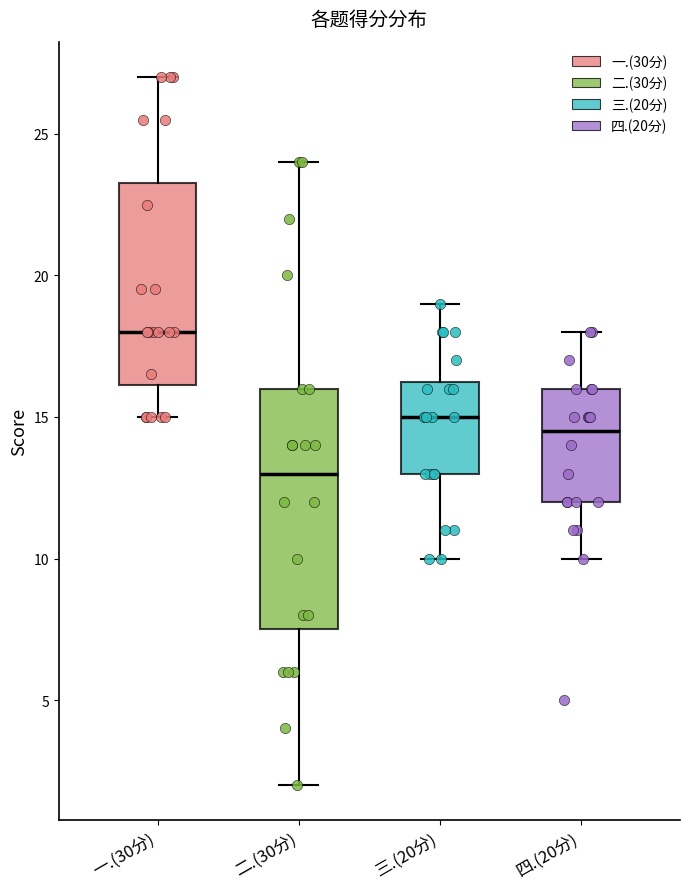

Which box's median line is the highest?

一.(30分)